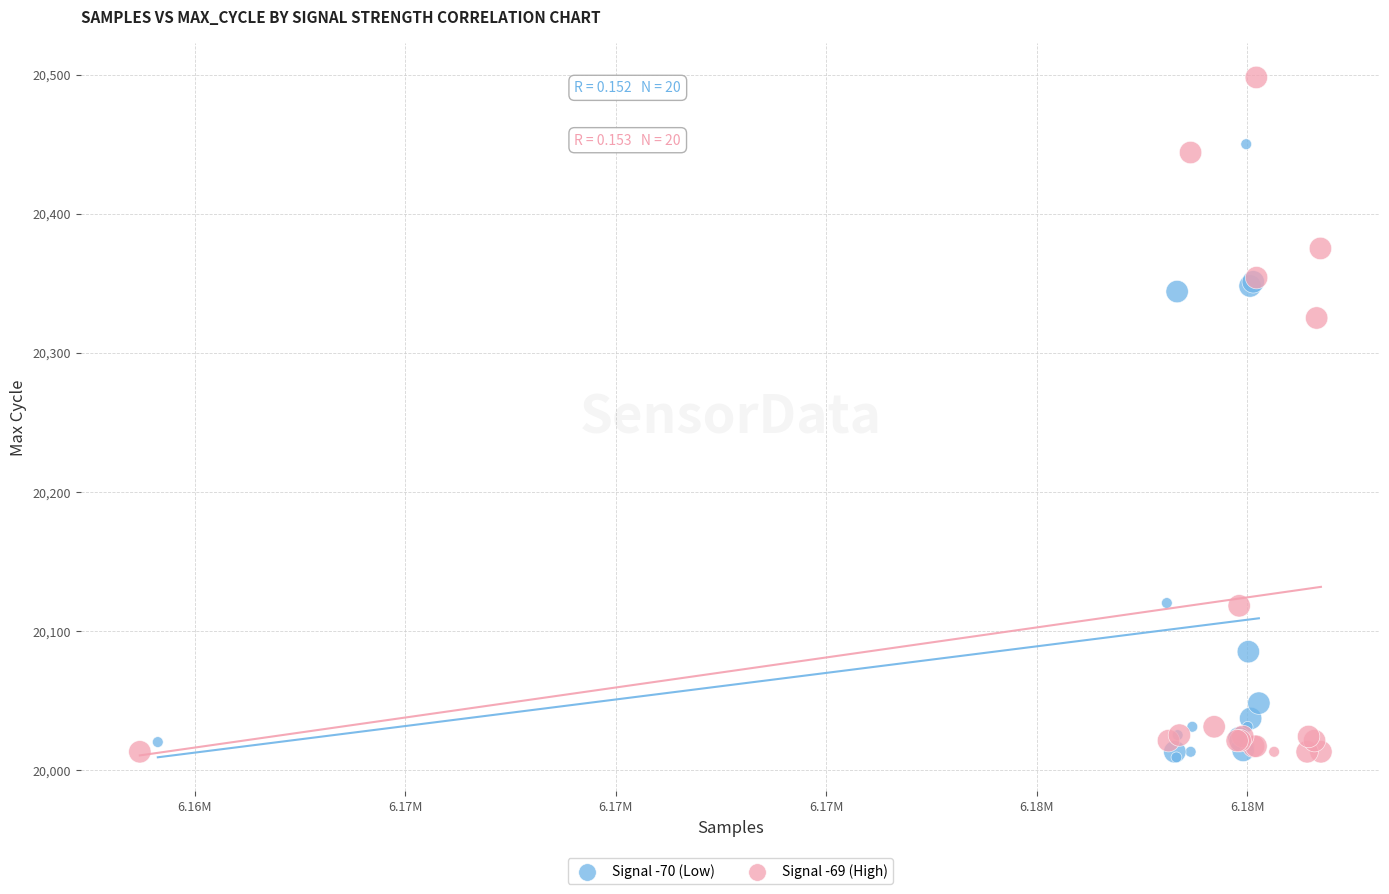

Which series contains the highest Y value?

Signal -69 (High)